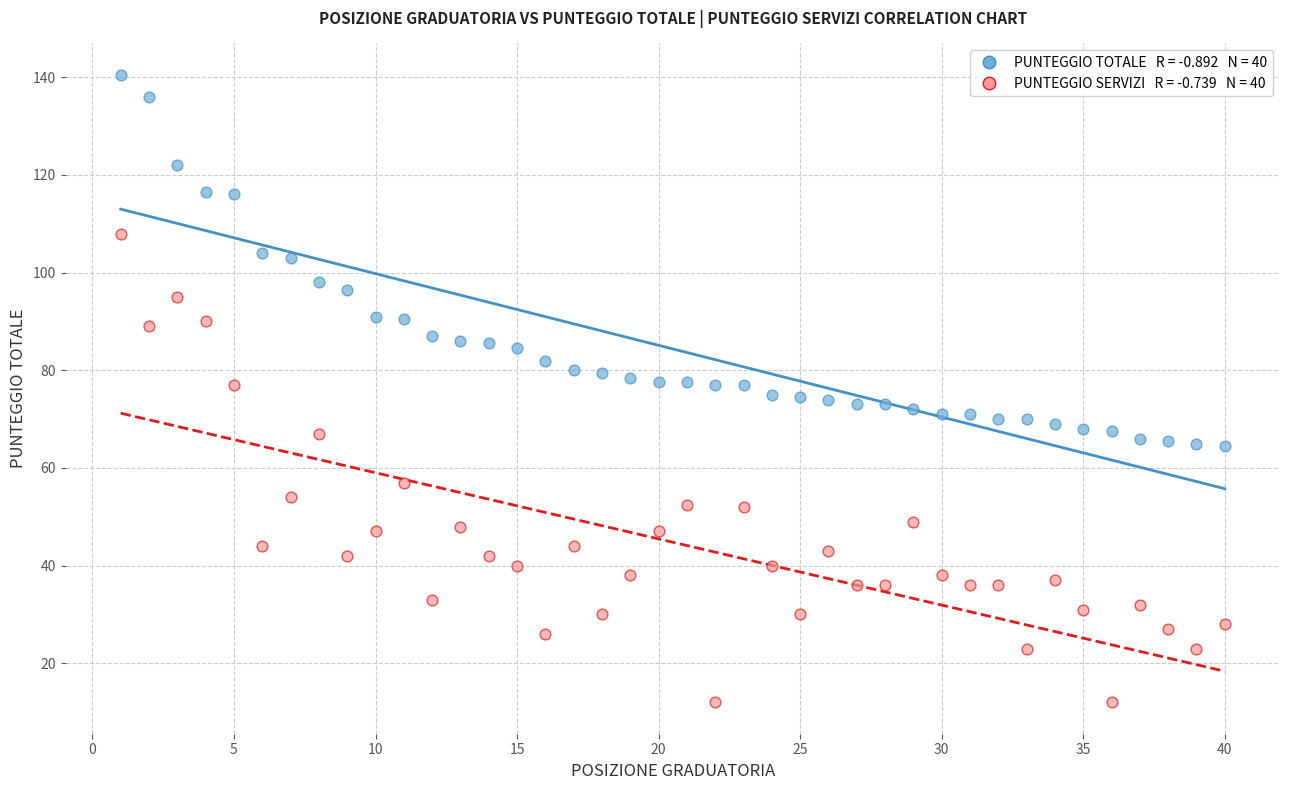

Across all data points, what is the range of Y values (max minus min)?

128.5